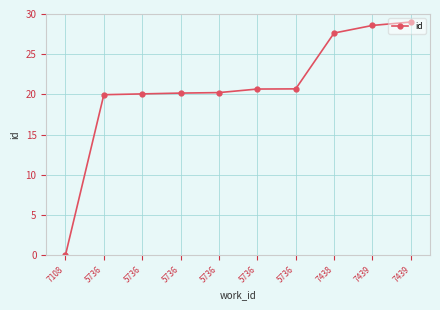

Rank the categories by value from highest to lowest.

7439, 7439, 7438, 5736, 5736, 5736, 5736, 5736, 5736, 7108